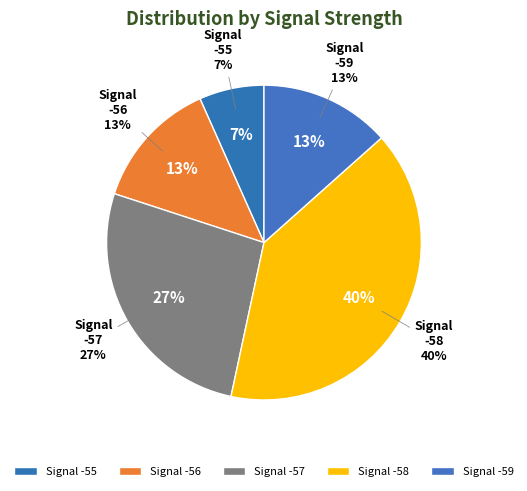

Which slice is the largest?

-58